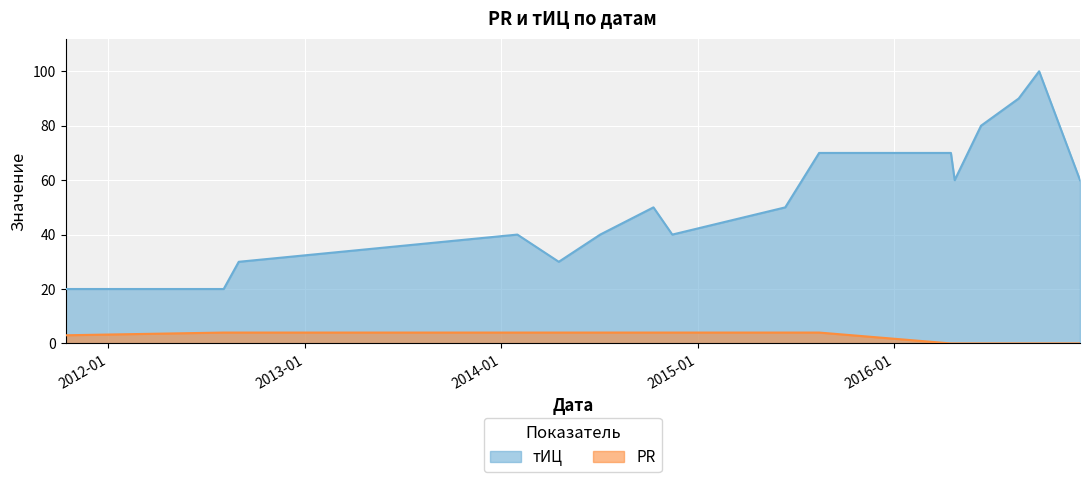

In тИЦ, how many points are higher than both neighbors (excluding endpoints)?

3